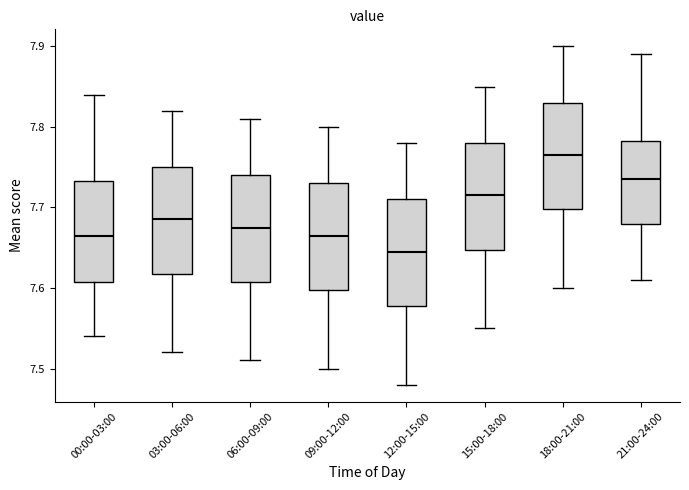

Reading left to right, transcribe this box plot: for each box, give where its median line is, the range the box spans, and where its two whiskers end, as read against the y-axis. The values are not printed on the chart, so give them approximately, as read against the axis.

00:00-03:00: median 7.67, box 7.61 to 7.73, whiskers 7.54 to 7.84
03:00-06:00: median 7.69, box 7.62 to 7.75, whiskers 7.52 to 7.82
06:00-09:00: median 7.68, box 7.61 to 7.74, whiskers 7.51 to 7.81
09:00-12:00: median 7.67, box 7.60 to 7.73, whiskers 7.50 to 7.80
12:00-15:00: median 7.65, box 7.58 to 7.71, whiskers 7.48 to 7.78
15:00-18:00: median 7.72, box 7.65 to 7.78, whiskers 7.55 to 7.85
18:00-21:00: median 7.77, box 7.70 to 7.83, whiskers 7.60 to 7.90
21:00-24:00: median 7.74, box 7.68 to 7.78, whiskers 7.61 to 7.89